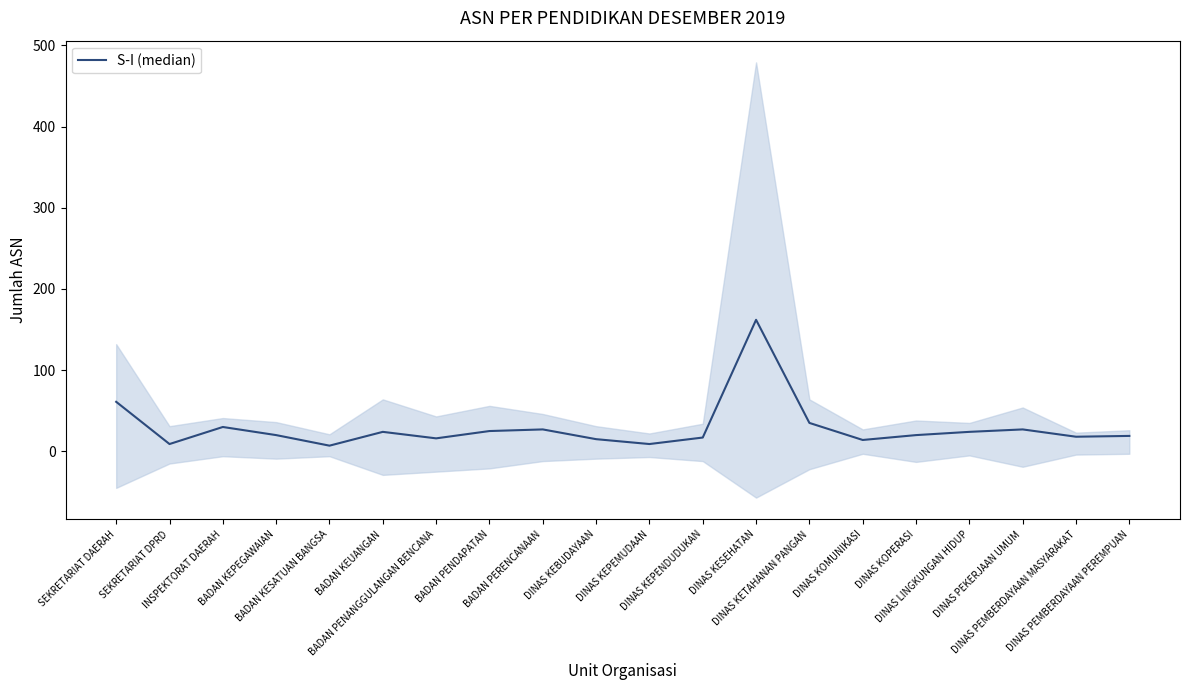

Approximately how many times larger is the value at BADAN KESATUAN BANGSA compared to DINAS KEPEMUDAAN?

0.8